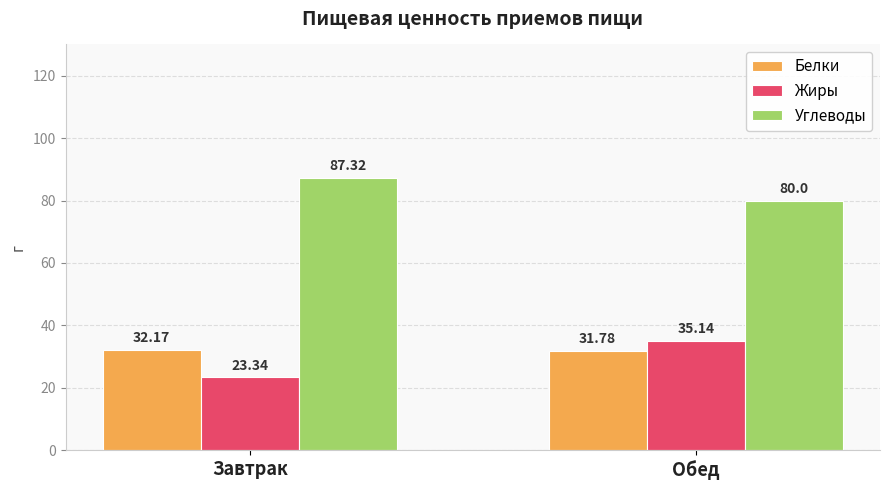

What position from the left is Обед?

2